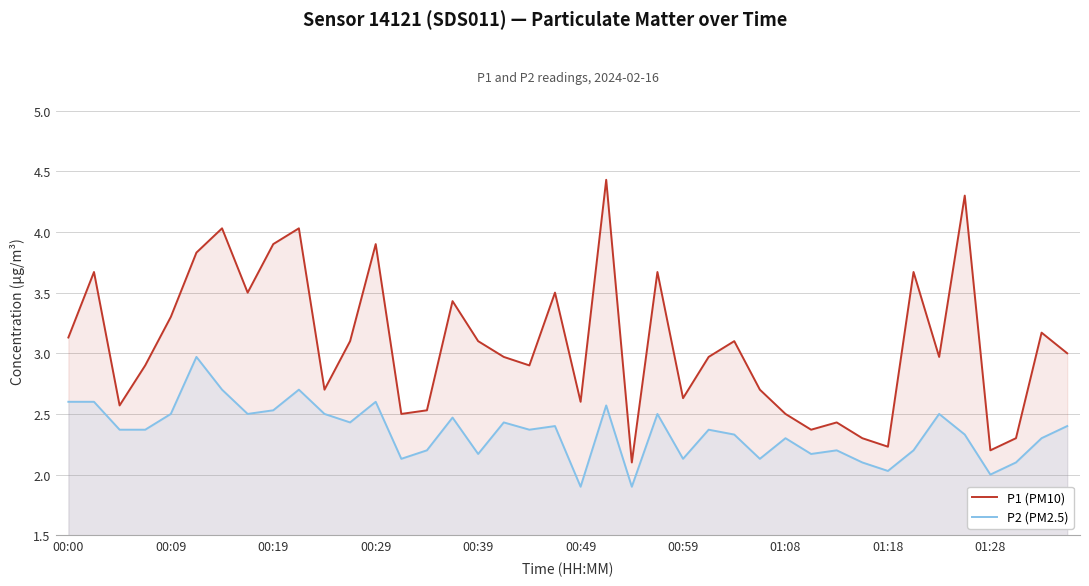

Where does the P2 (PM2.5) series first go above 2?

00:00